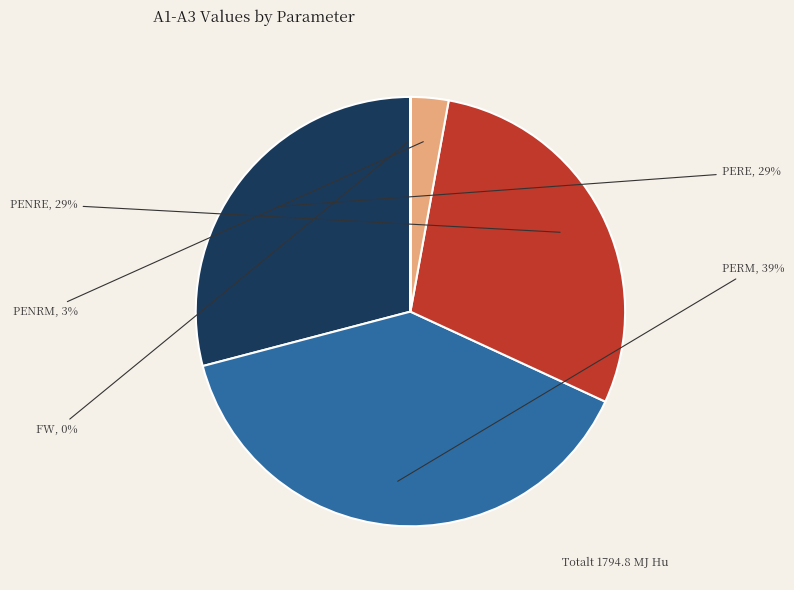

Between PERE and FW, which is larger?

PERE